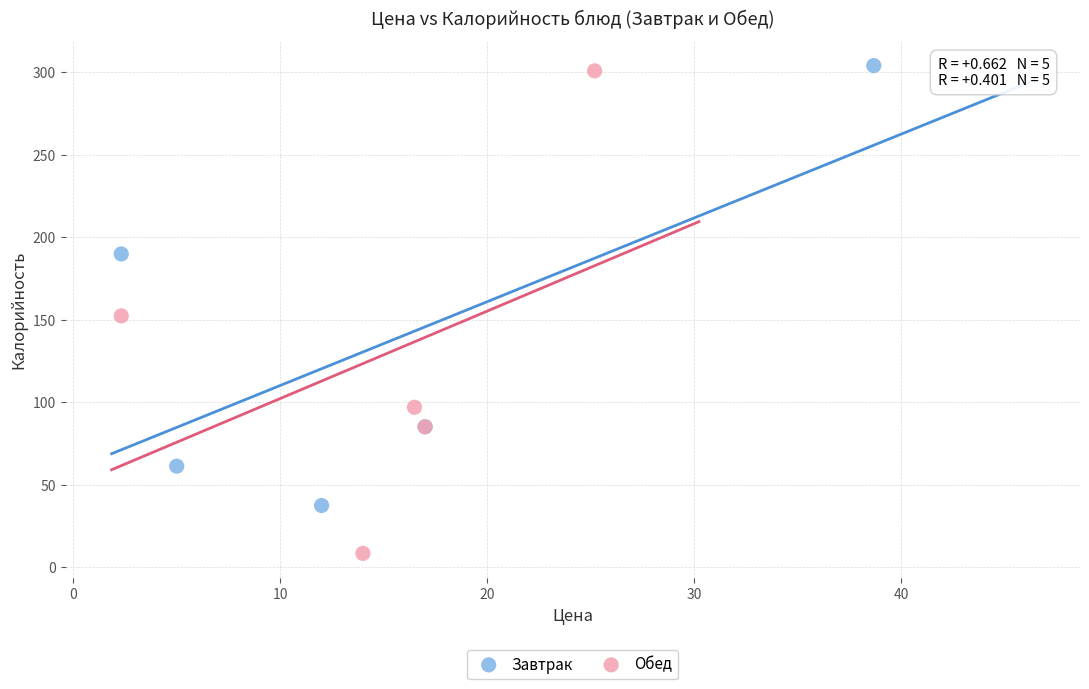

Which series has the widest spread of Y values?

Обед